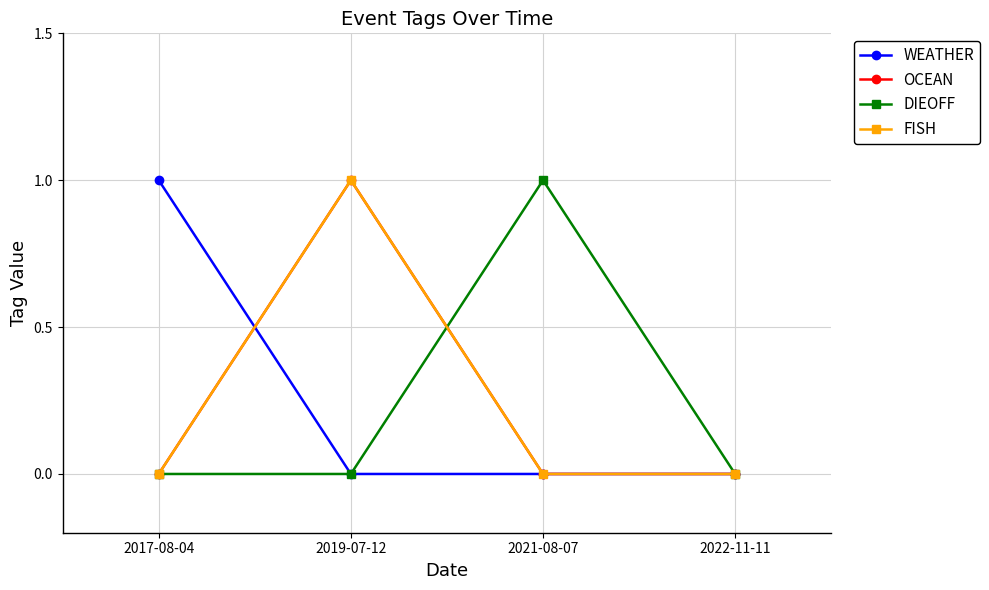

Does the chart have visible grid lines?

Yes